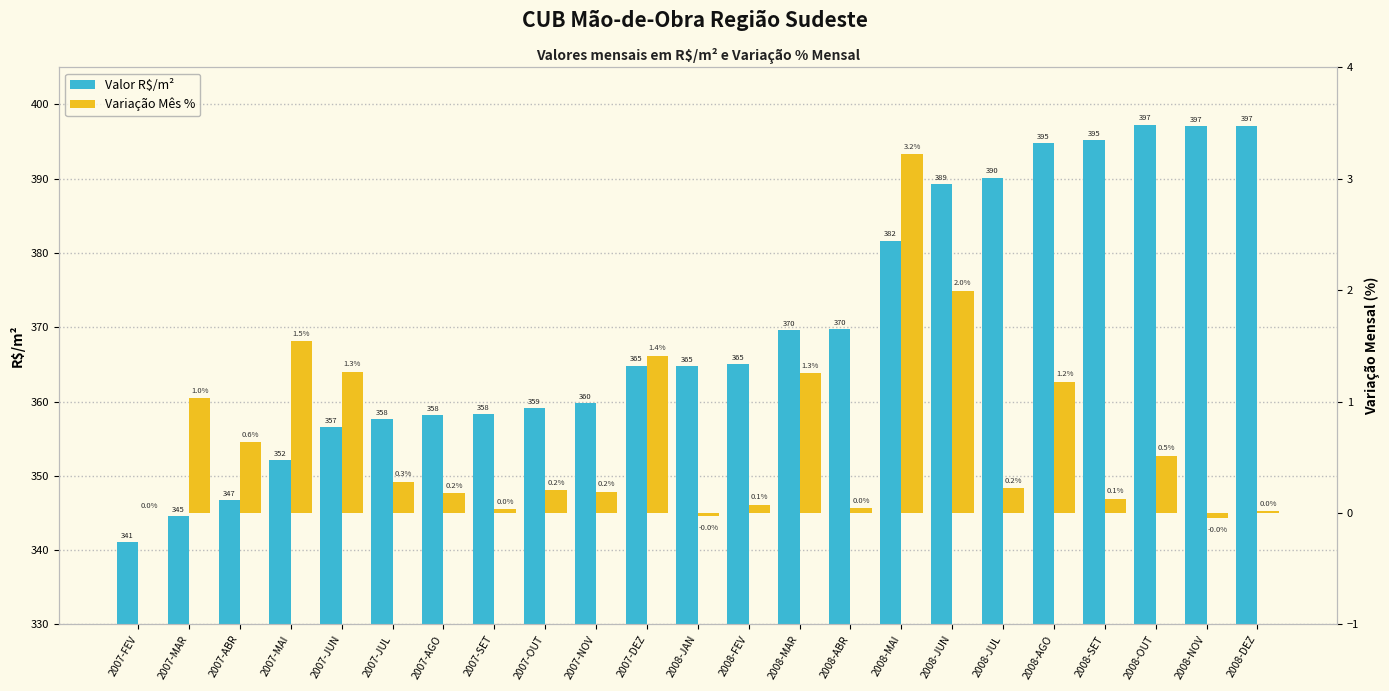

What is the spread (max minus min) of values at 2008-SET?

395.1